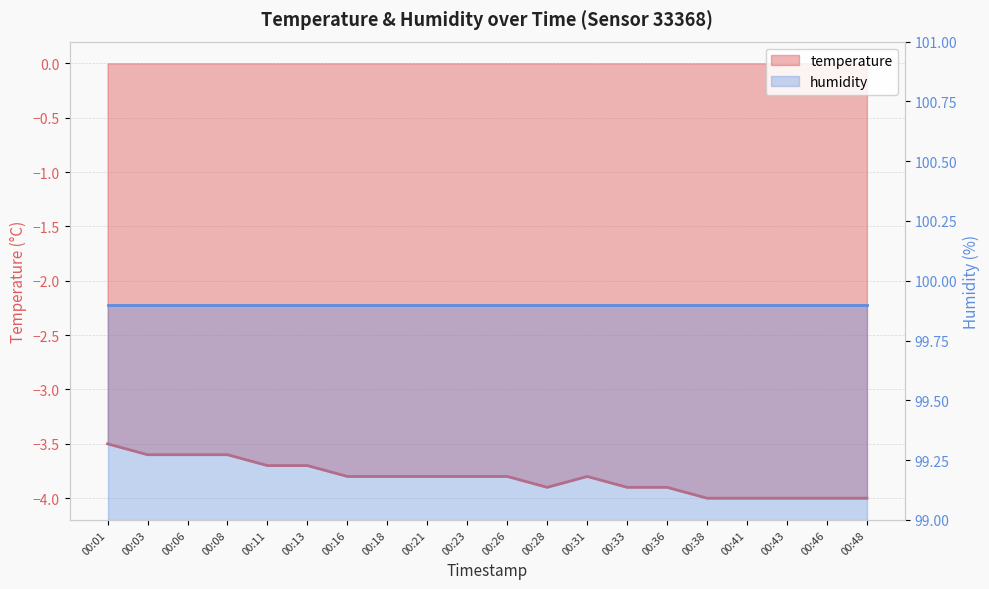

What is the maximum value shown in the chart?

-3.5